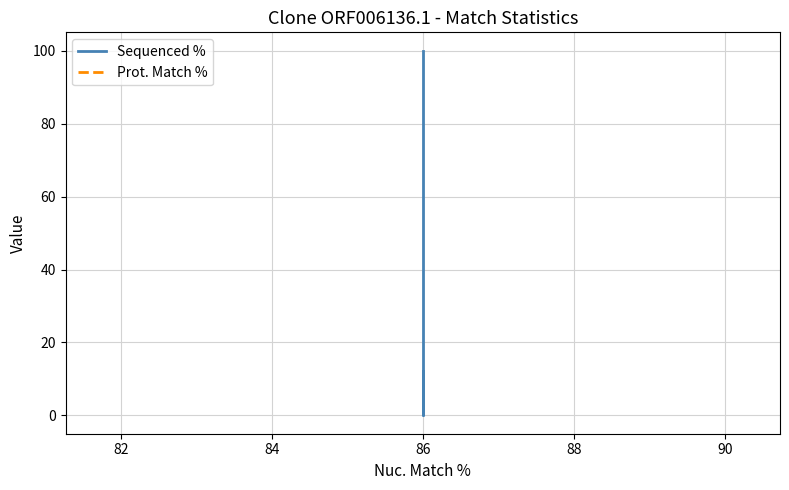

At 86, list the series in order from largest to smallest.

Sequenced %, Prot. Match %